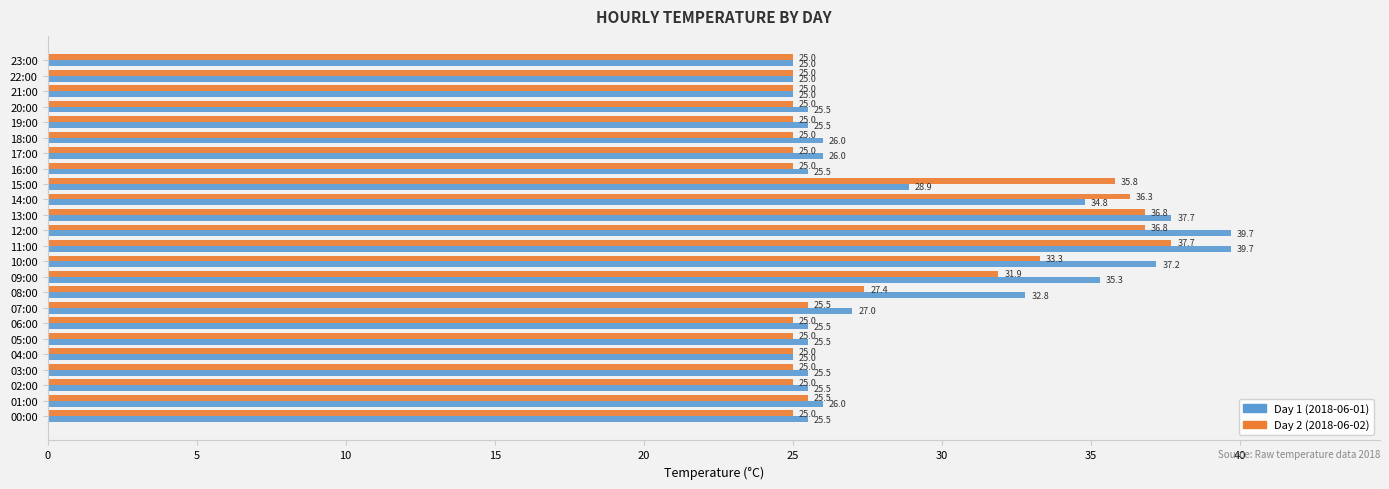

What is the highest value of the Day 1 (2018-06-01) series?

39.7